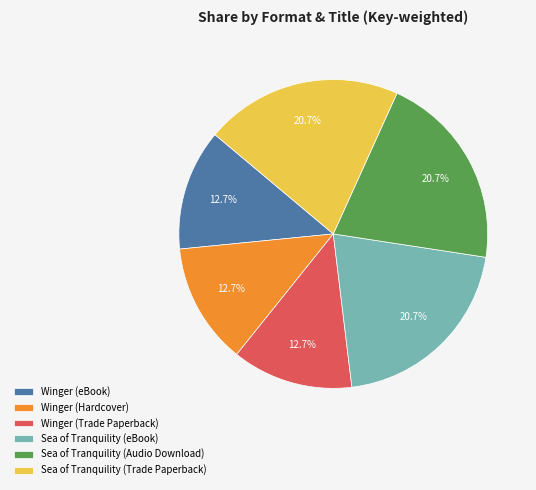

Does any single category account for the majority?

No